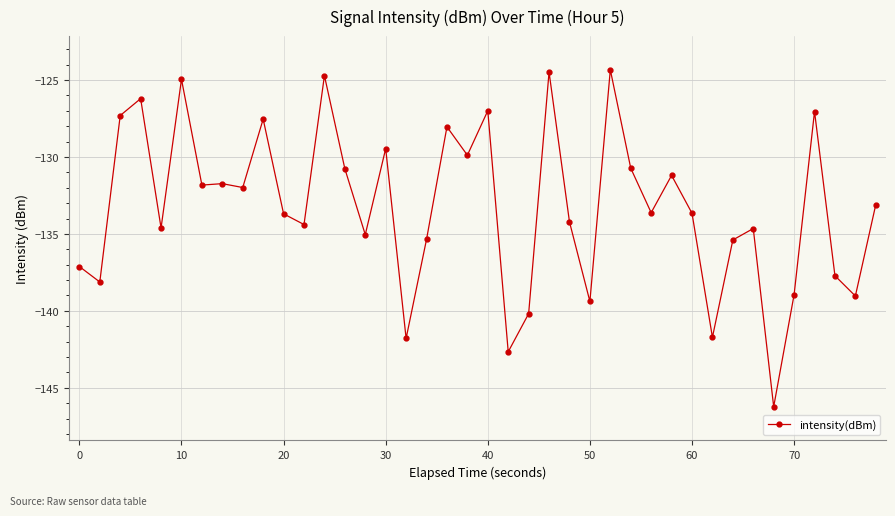

What is the average value?

-133.2